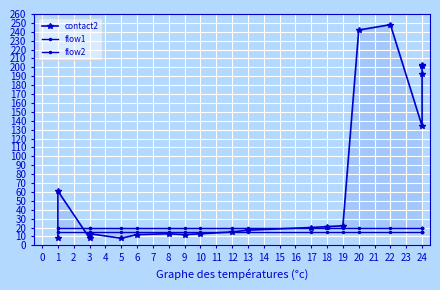

What is the sum of all flow1 values?

400